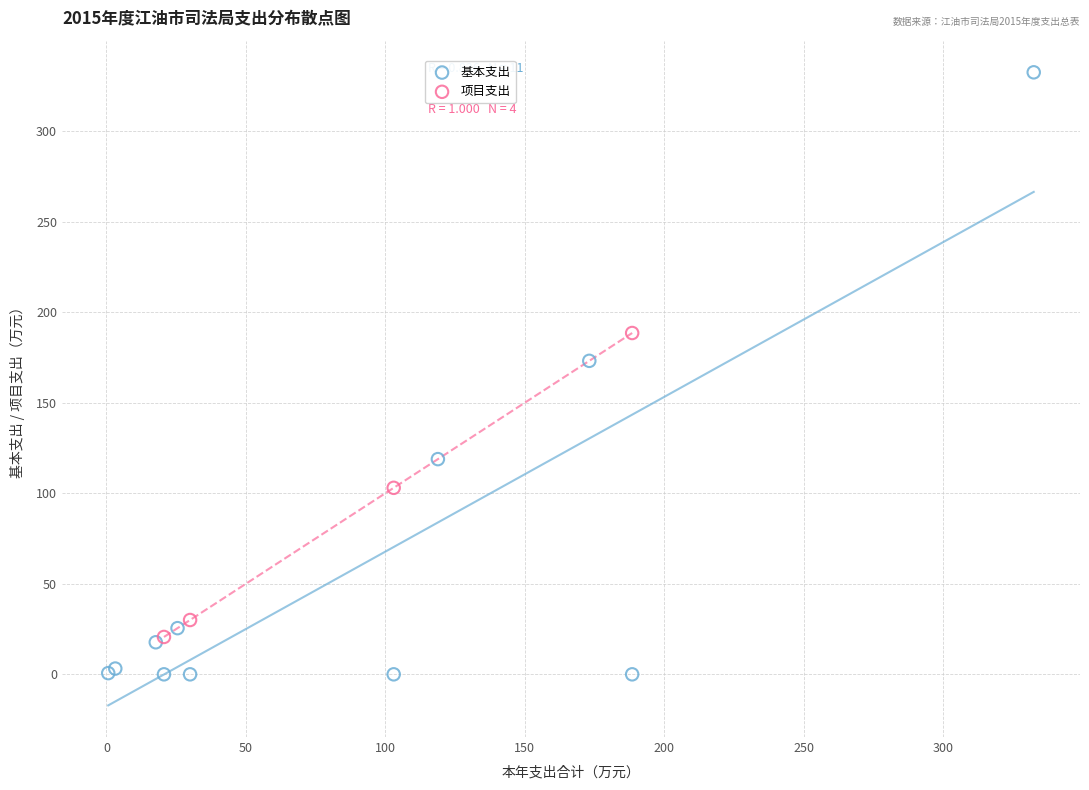

Which series reaches the minimum Y coordinate?

基本支出